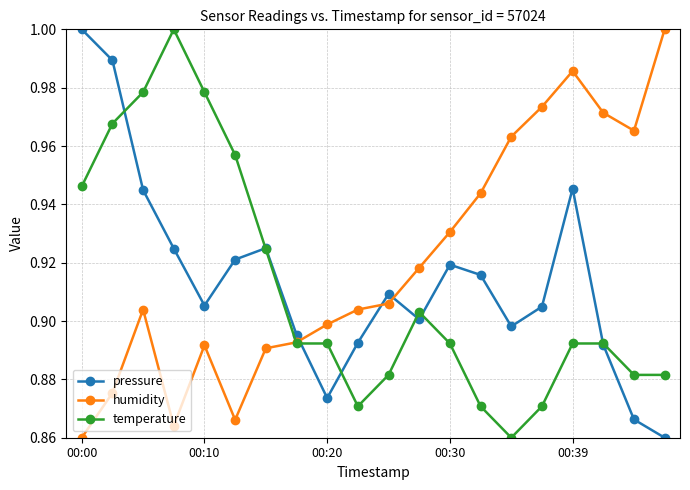

At how many categories does at least one series exceed 0?

20